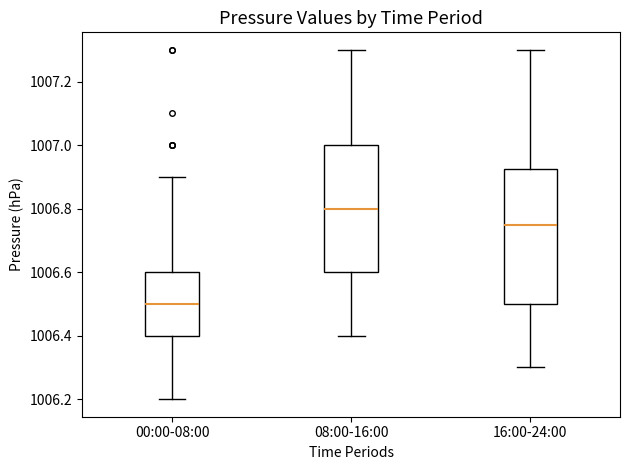

Which box is the tallest, from its lower edge to its upper edge?

16:00-24:00